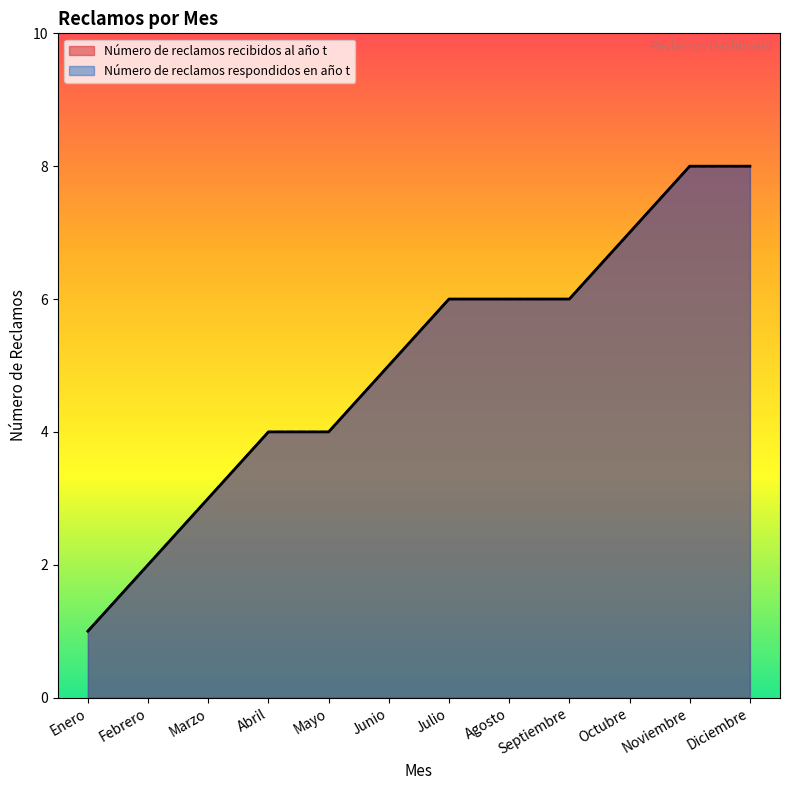

How many lines are shown in the chart?

2